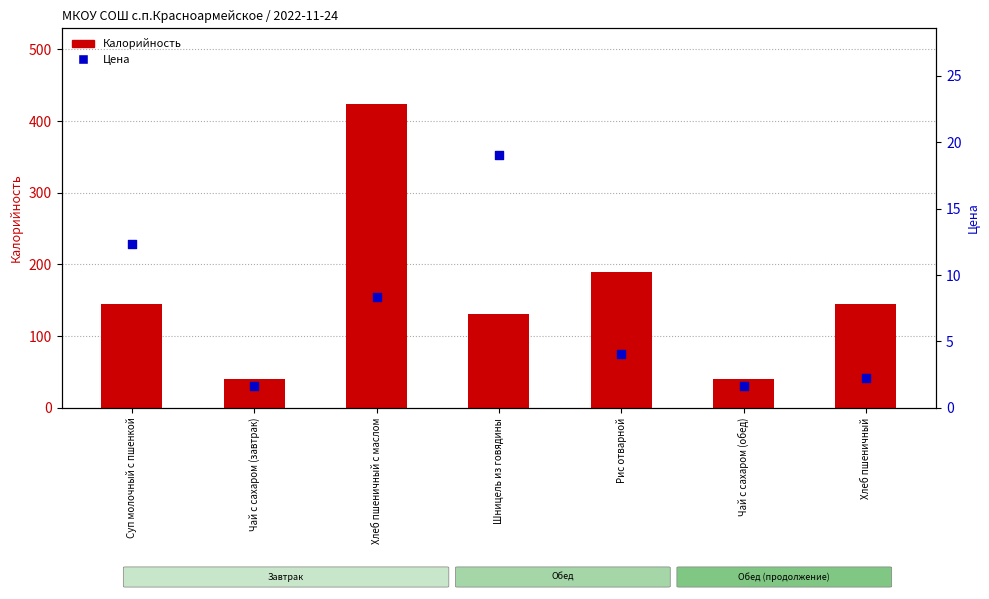

What are all the series names shown in the legend?

Калорийность, Цена